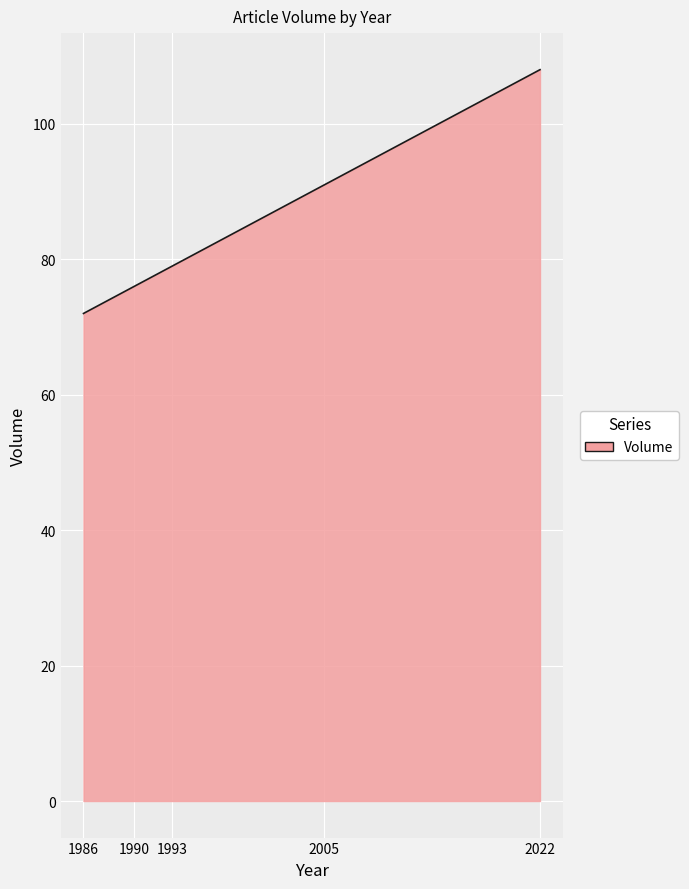

What is the difference between the maximum and minimum values?

36